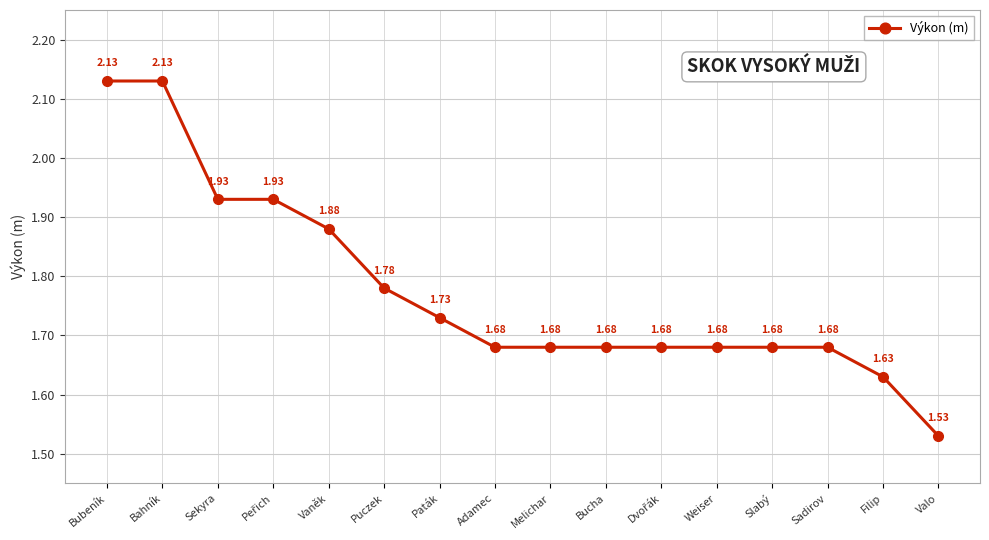

At which category does the chart reach its minimum across all series?

Valo